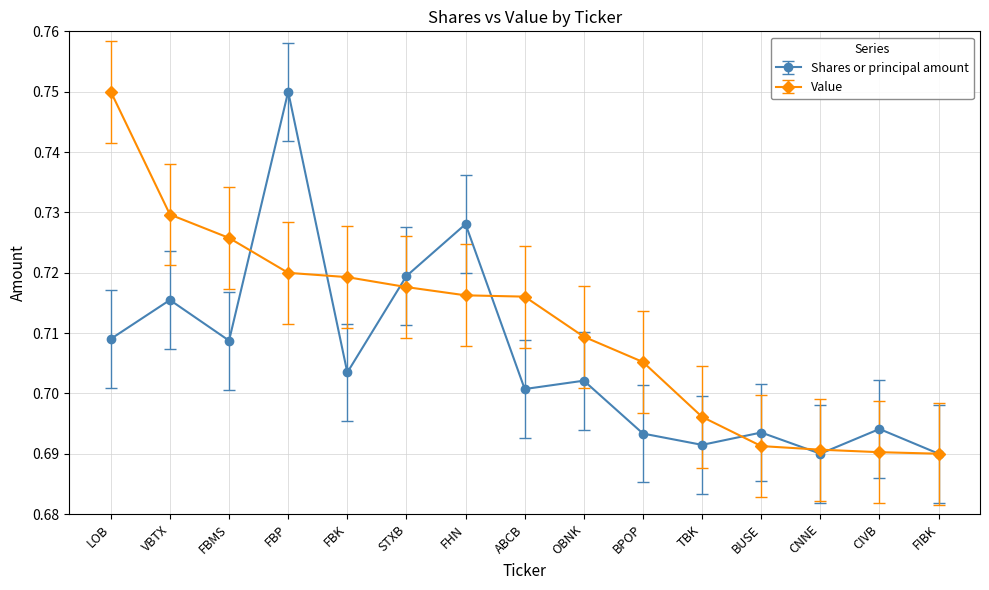

How many Value values are between 0 and 1?

15